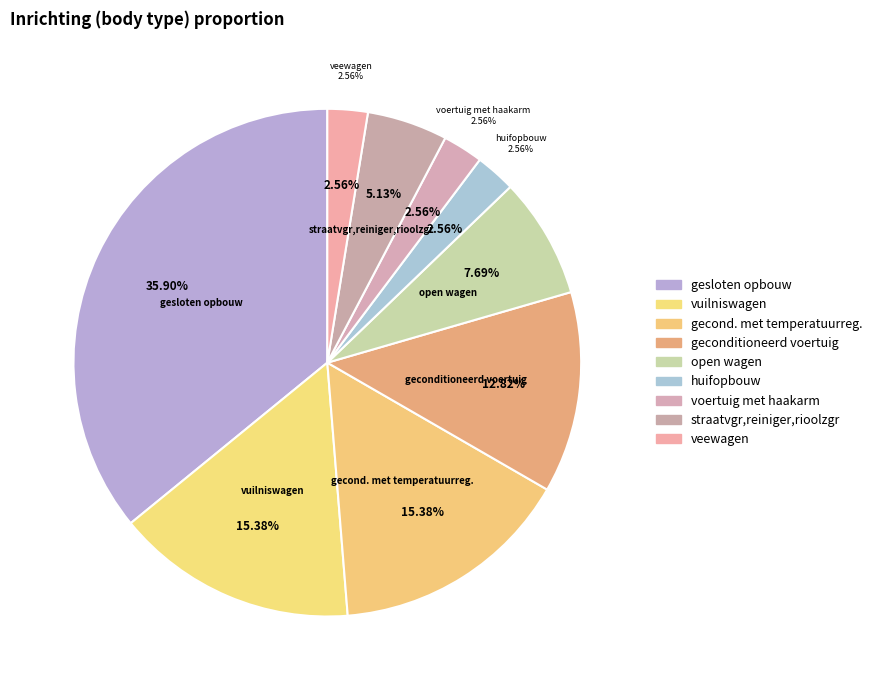

Rank the categories by value from highest to lowest.

gesloten opbouw, vuilniswagen, gecond. met temperatuurreg., geconditioneerd voertuig, open wagen, straatvgr,reiniger,rioolzgr, huifopbouw, voertuig met haakarm, veewagen